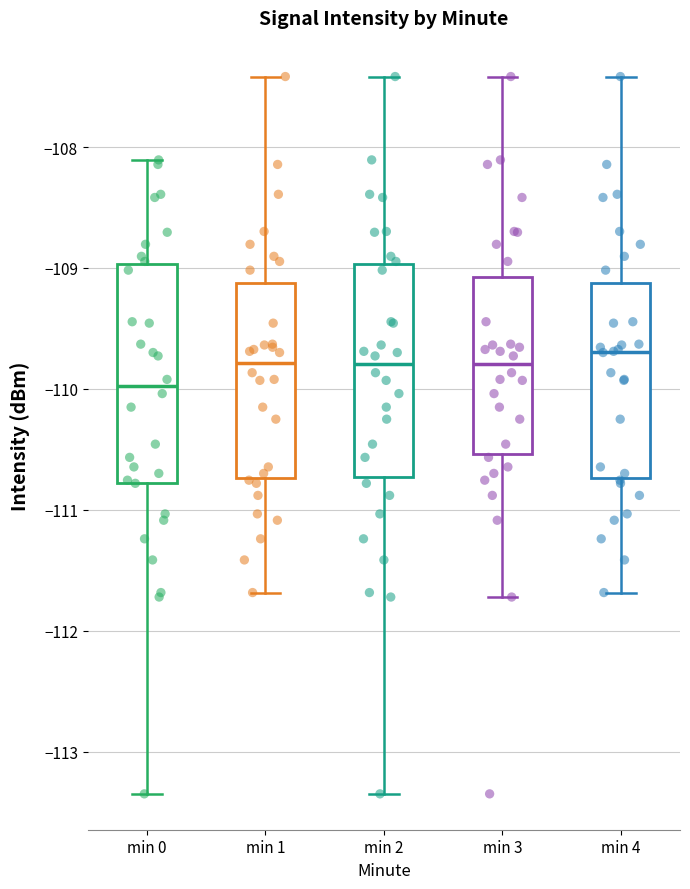

Reading left to right, read every box against the y-axis: the position of its median line, the range the box covers, and the ends of its whiskers. The values are not printed on the chart, so give them approximately, as read against the axis.

min 0: median -110.0, box -110.8 to -109.0, whiskers -113.3 to -108.1
min 1: median -109.8, box -110.7 to -109.1, whiskers -111.7 to -107.4
min 2: median -109.8, box -110.7 to -109.0, whiskers -113.3 to -107.4
min 3: median -109.8, box -110.5 to -109.1, whiskers -111.7 to -107.4
min 4: median -109.7, box -110.7 to -109.1, whiskers -111.7 to -107.4